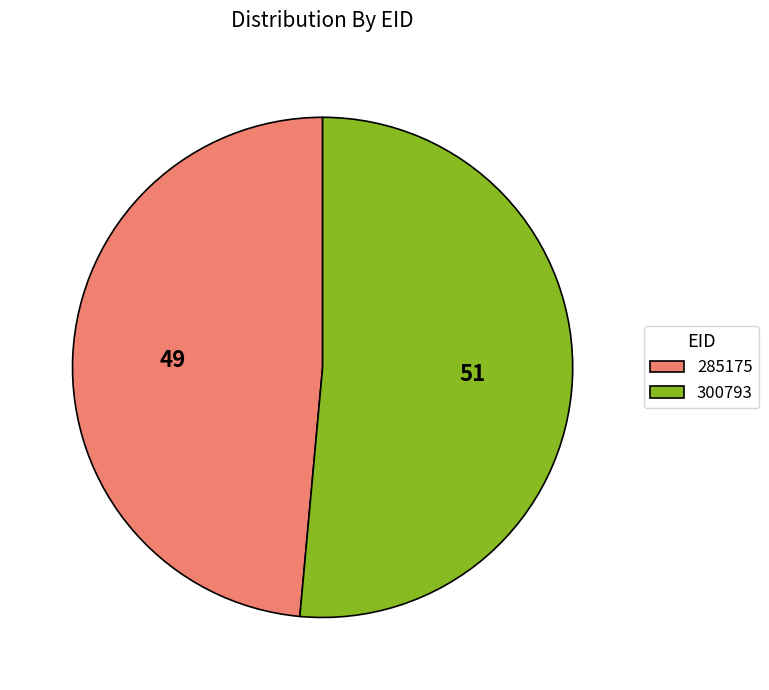

Is it true that 285175 is 62% of the pie?

False